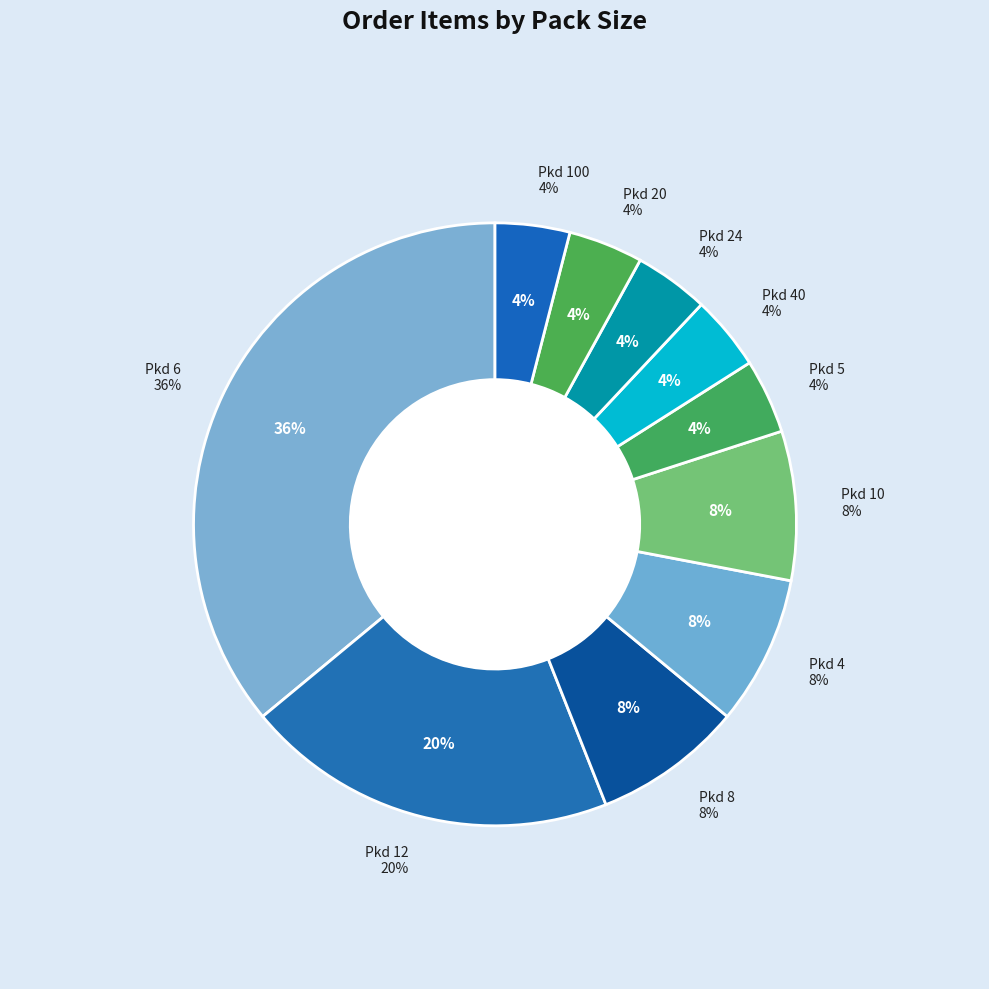

Is the sum of 10 and 10 greater than half?

No